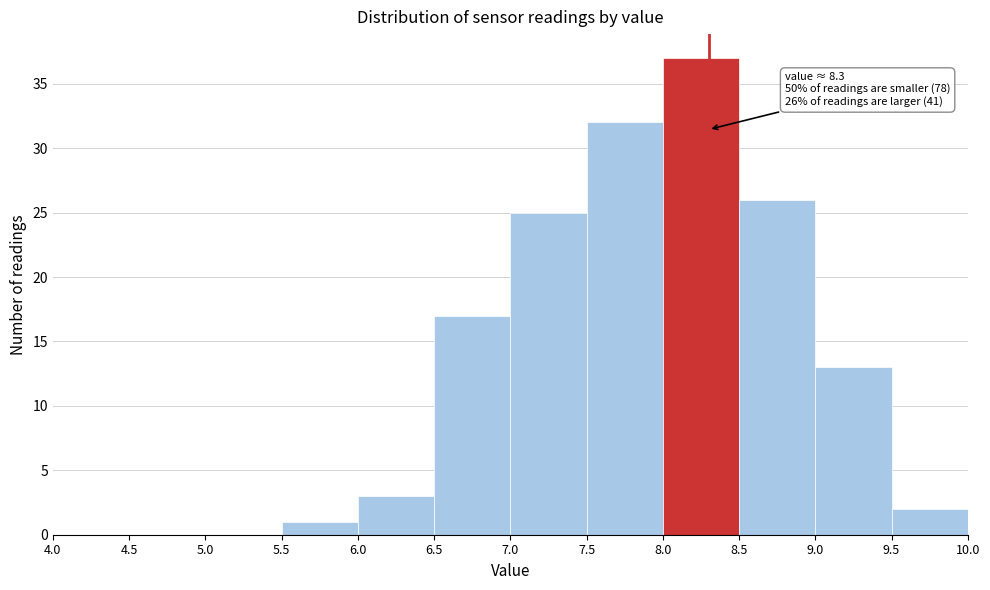

Which range on the x-axis has the tallest bar?

8.0 to 8.5